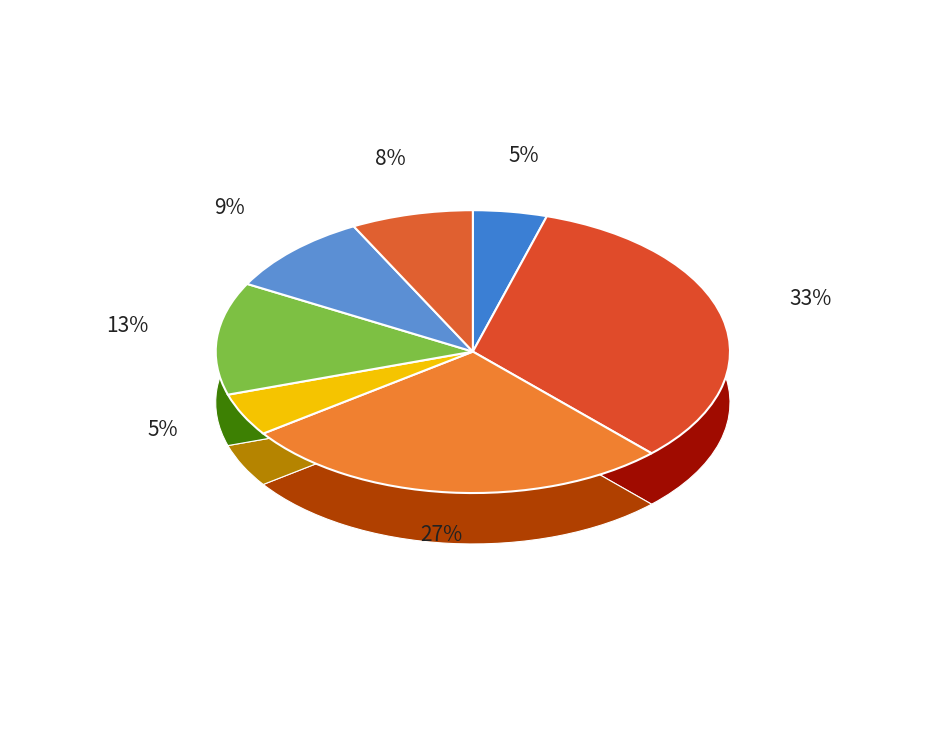

To the nearest percent, what percentage of the pie is 膀胱?

8%